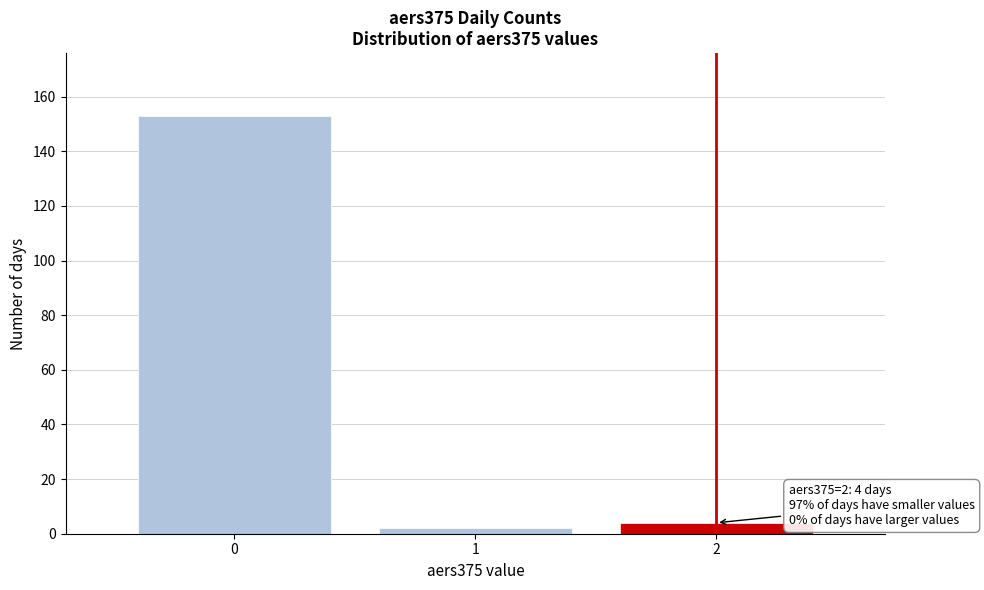

Which range on the x-axis has the tallest bar?

-0.5 to 0.5